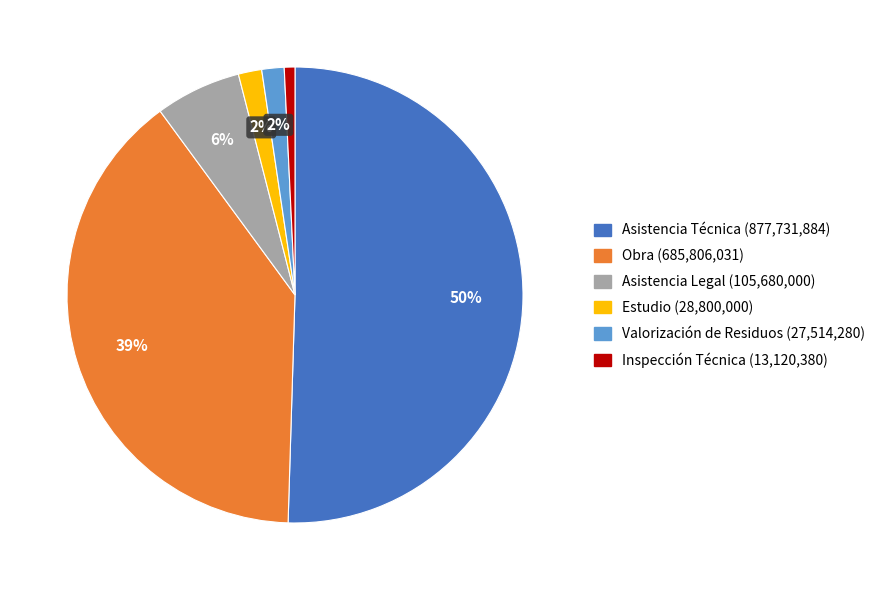

What percentage is the Inspección Técnica slice, to the nearest percent?

1%